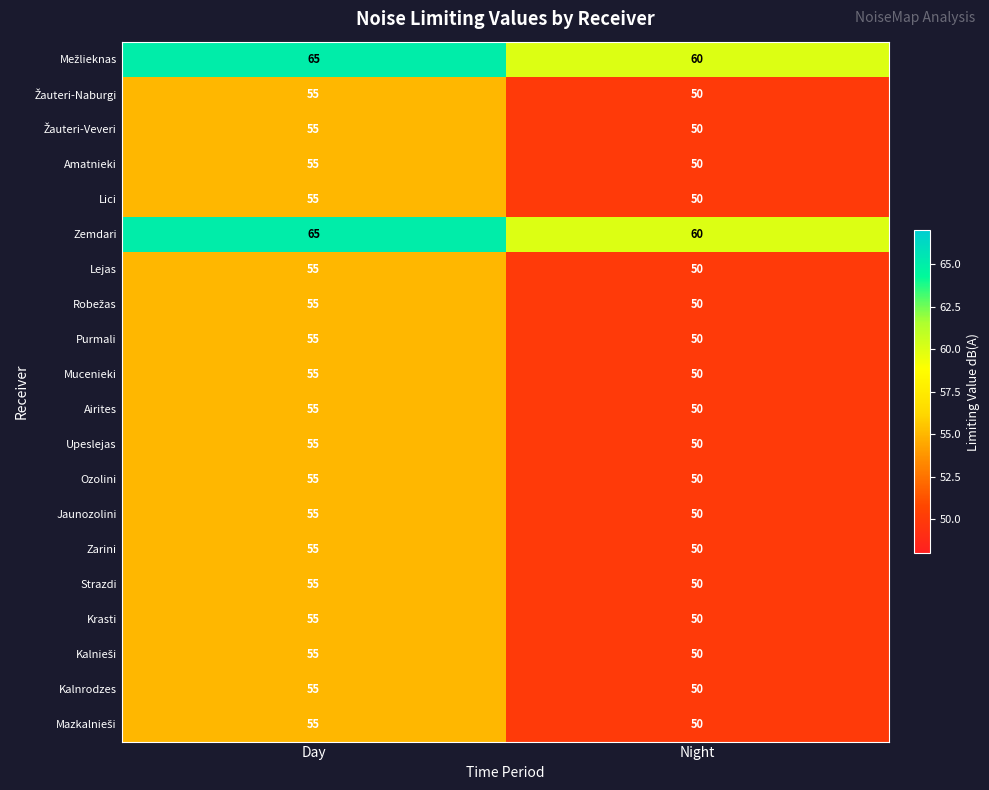

Which category has the lowest value across all series?

Night